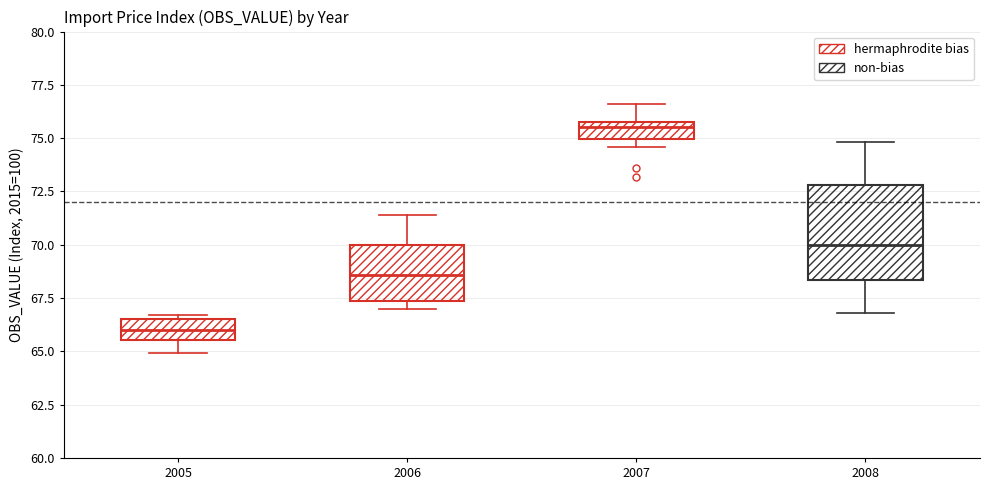

Comparing the boxes themselves (not the whiskers), which one is the tallest?

2008